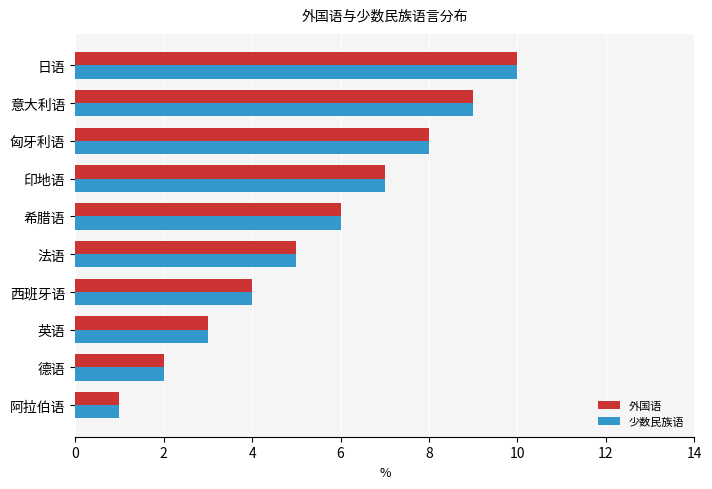

At which category is the sum across all series the highest?

日语